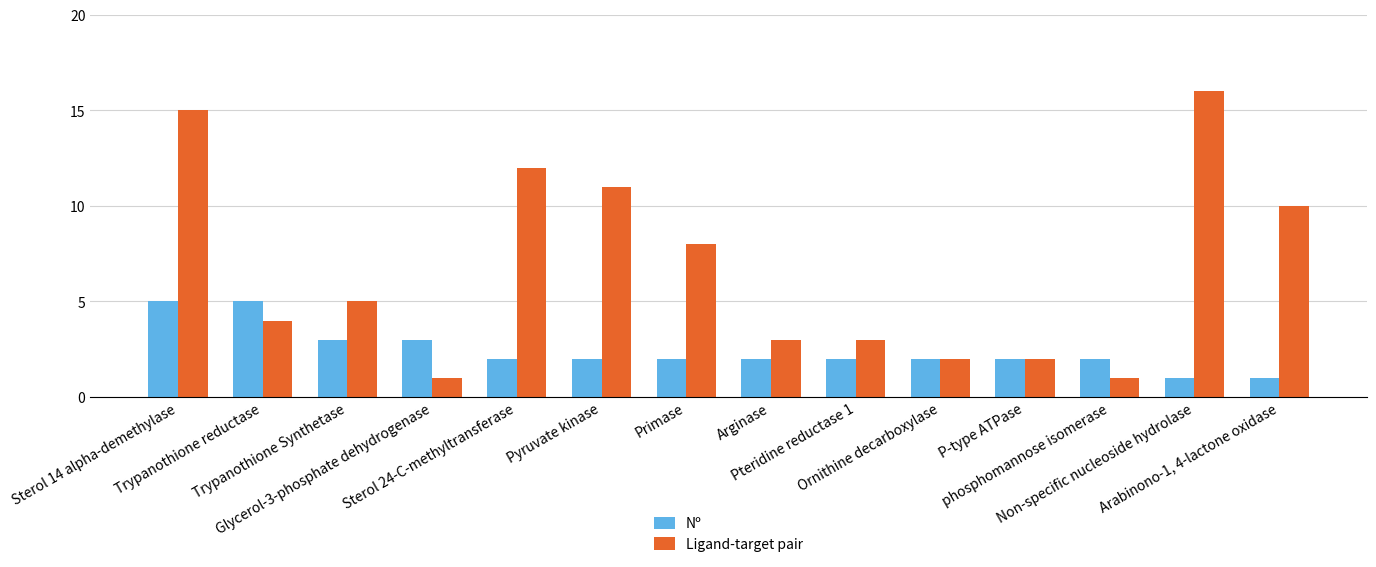

Which series has the largest total across all categories?

Ligand-target pair